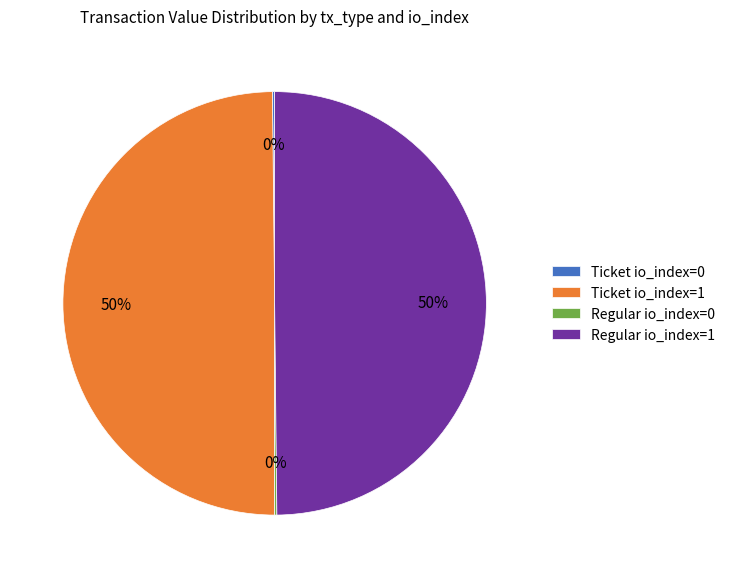

What is the ratio of the value at Ticket io_index=1 to the value at Regular io_index=1?

1.0